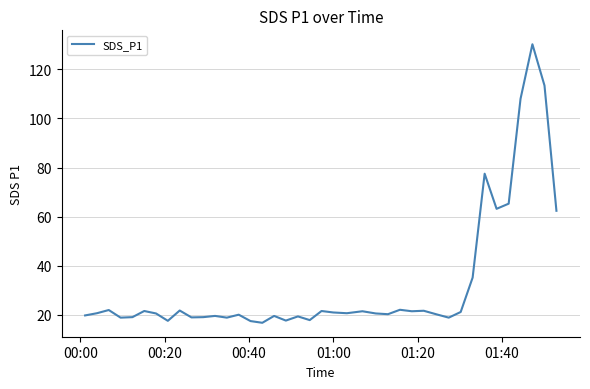

What is the smallest value displayed?

16.8